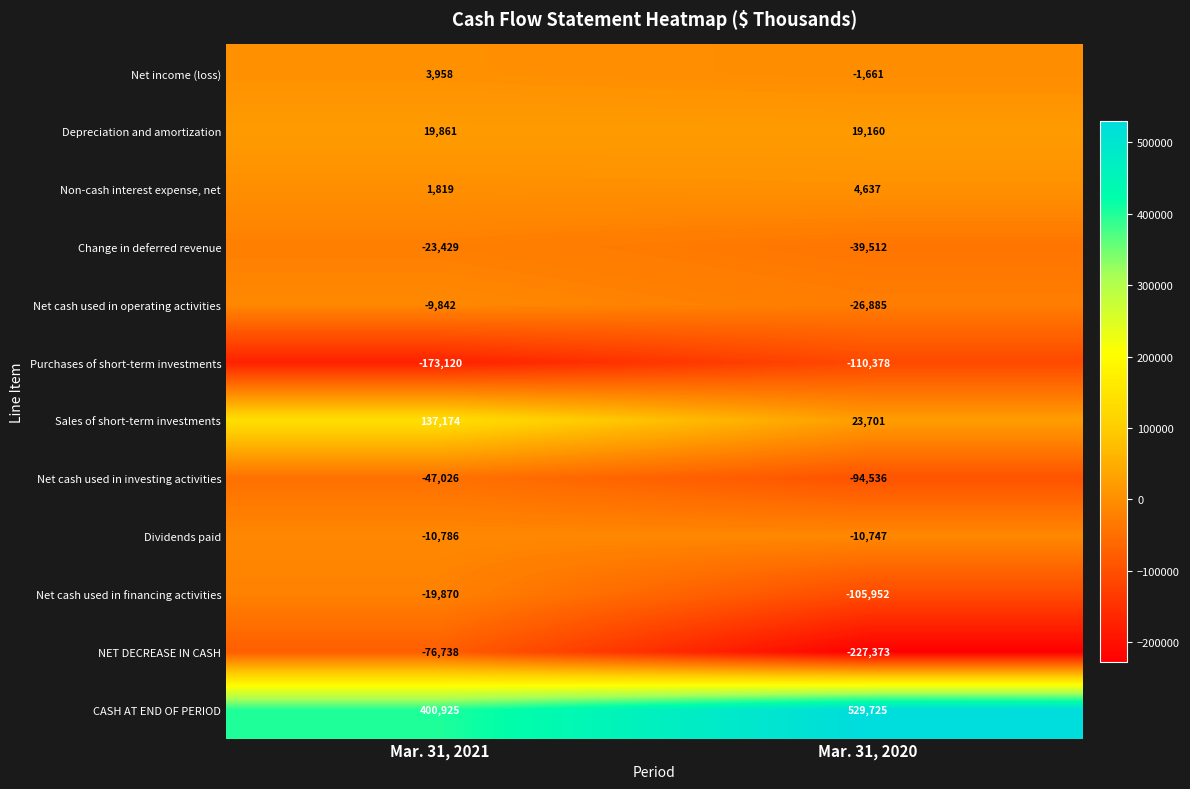

Where is Dividends paid nearest to the value -10766?

Mar. 31, 2020